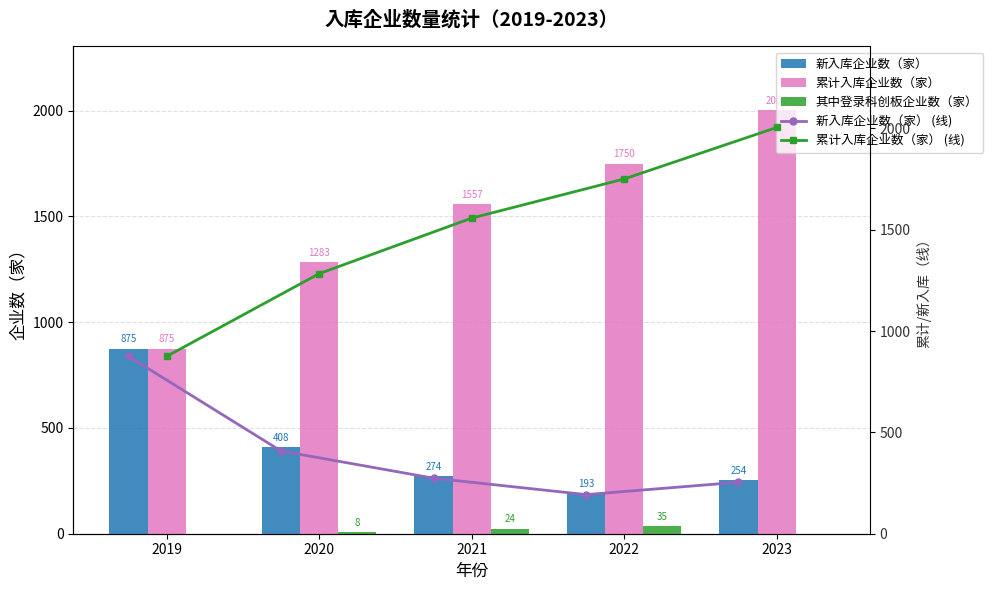

What is the approximate value of 累计入库企业数（家） (线) at 2022, to the nearest 50?

1750